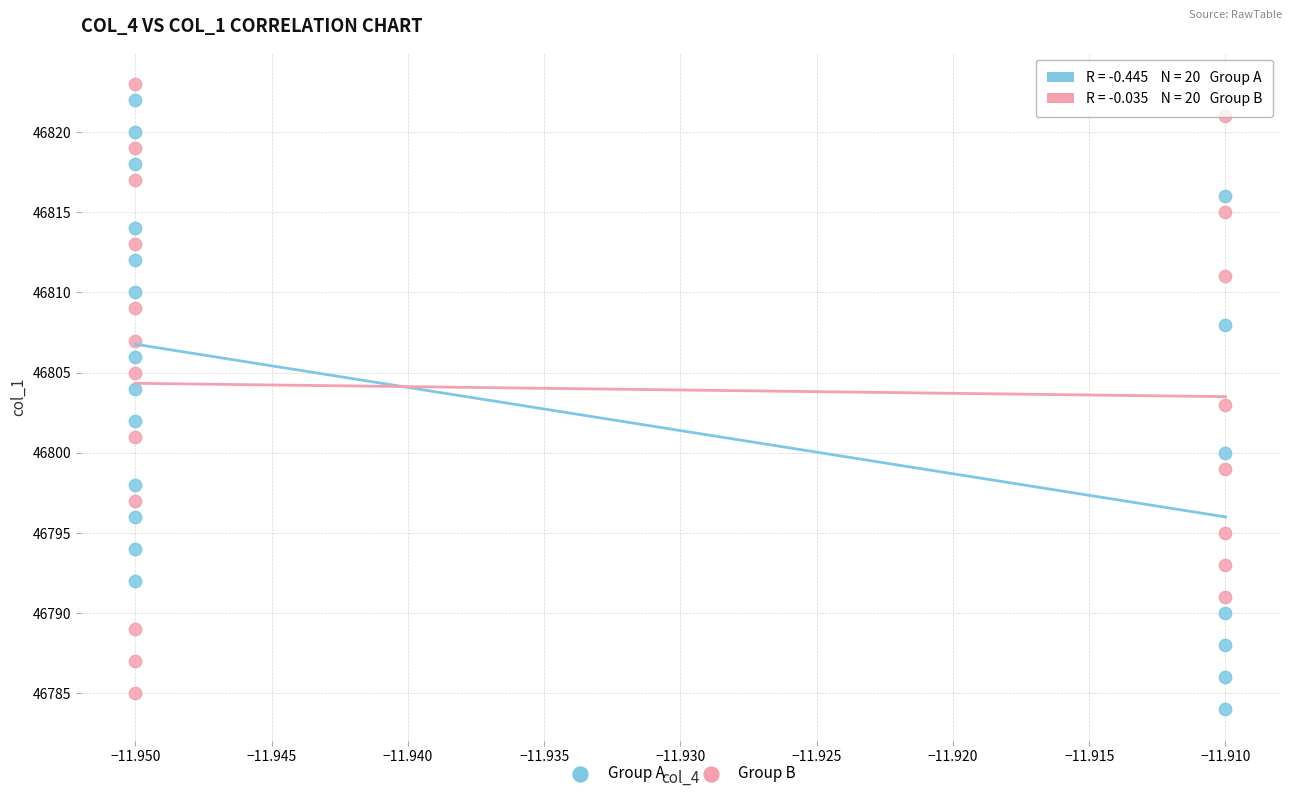

What are all the series names shown in the legend?

Group A, Group B